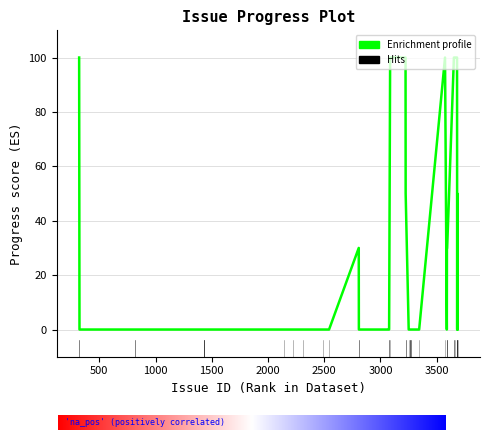

What is the greatest value displayed?

100